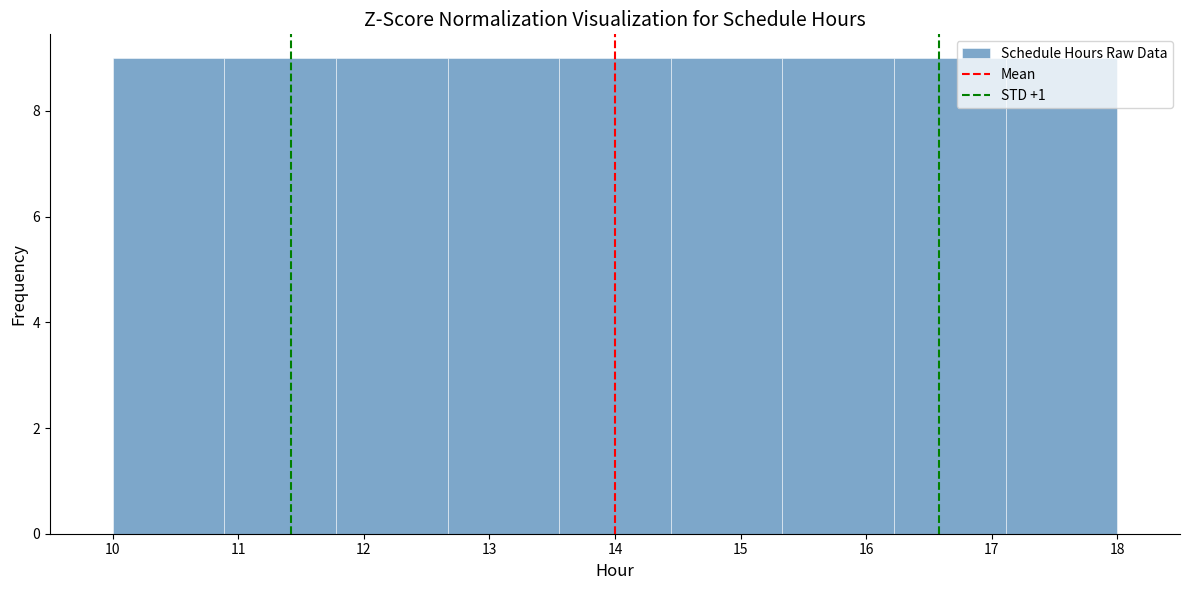

How tall is the bar that spans 13.6 to 14.4 on the x-axis? Neither the bar edges nor the heights are printed on the chart, so give them approximately, as read against the axes.

9